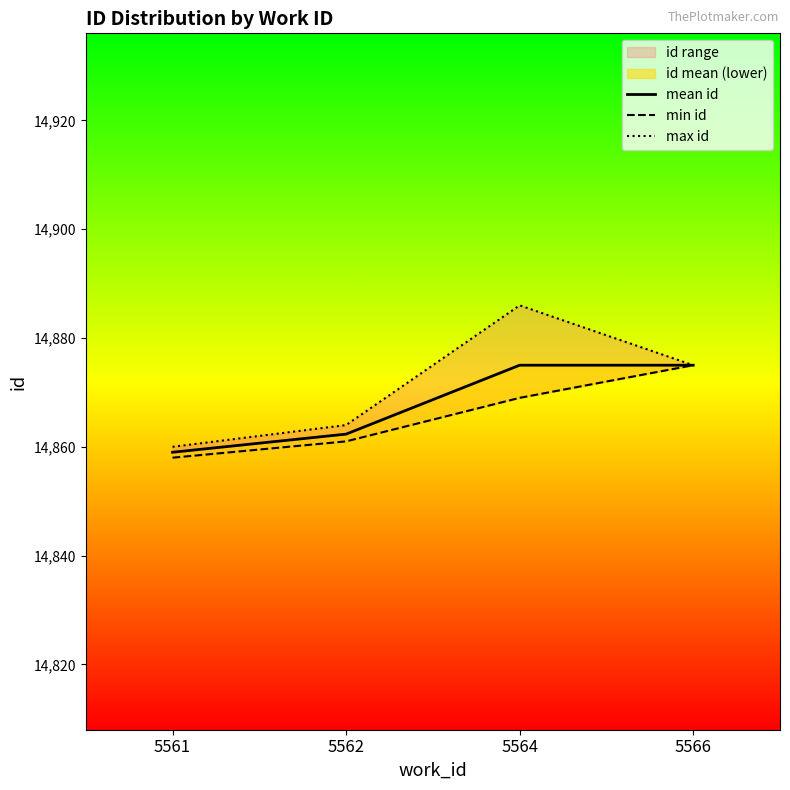

How many values in the max id series are below 14875?

2